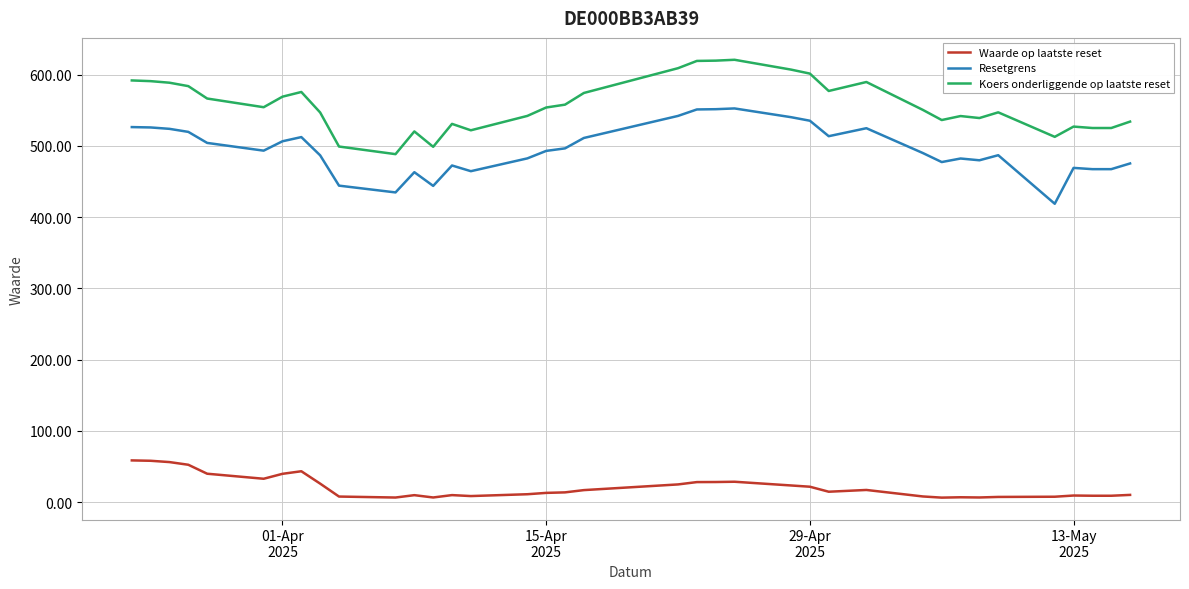

What is the maximum value shown in the chart?

621.0